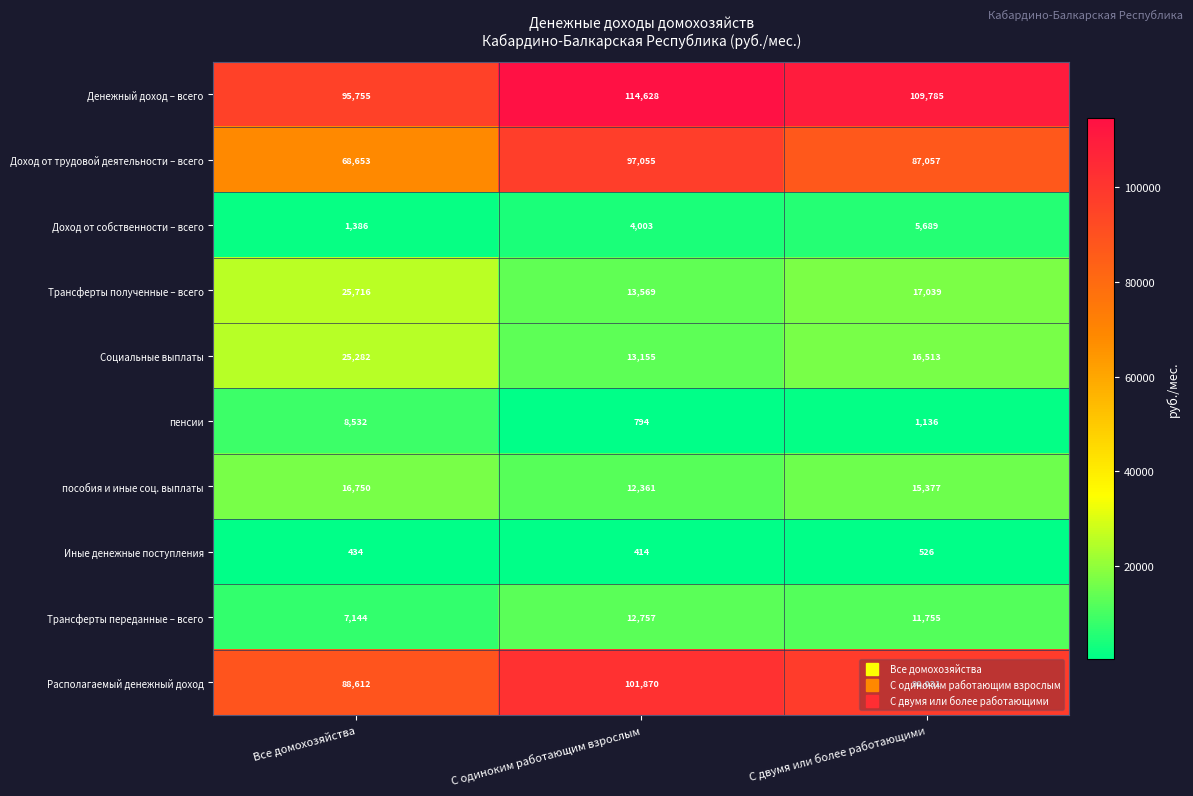

What is the average value of the Трансферты переданные – всего series?

10552